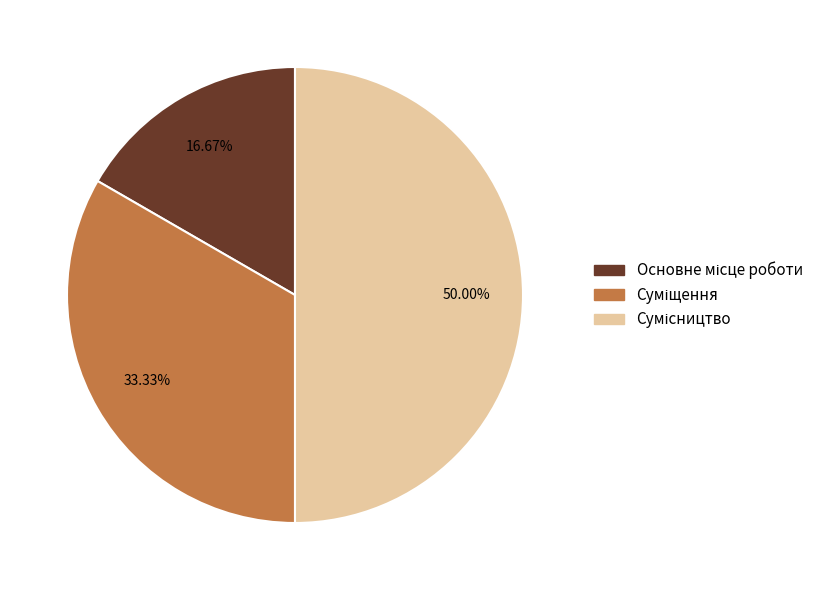

The Сумісництво slice represents 50% of the pie. True or false?

True